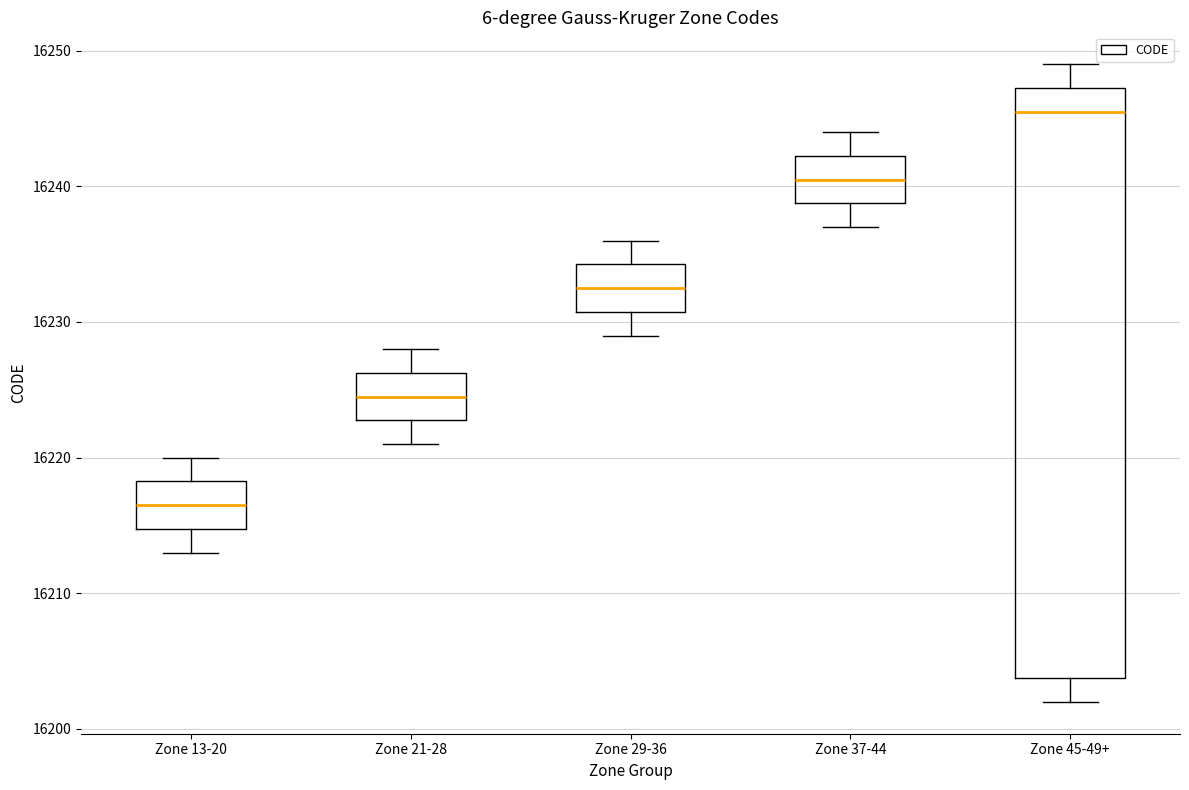

Reading left to right, transcribe this box plot: for each box, give where its median line is, the range the box spans, and where its two whiskers end, as read against the y-axis. The values are not printed on the chart, so give them approximately, as read against the axis.

Zone 13-20: median 16217, box 16215 to 16218, whiskers 16213 to 16220
Zone 21-28: median 16225, box 16223 to 16226, whiskers 16221 to 16228
Zone 29-36: median 16233, box 16231 to 16234, whiskers 16229 to 16236
Zone 37-44: median 16241, box 16239 to 16242, whiskers 16237 to 16244
Zone 45-49+: median 16246, box 16204 to 16247, whiskers 16202 to 16249